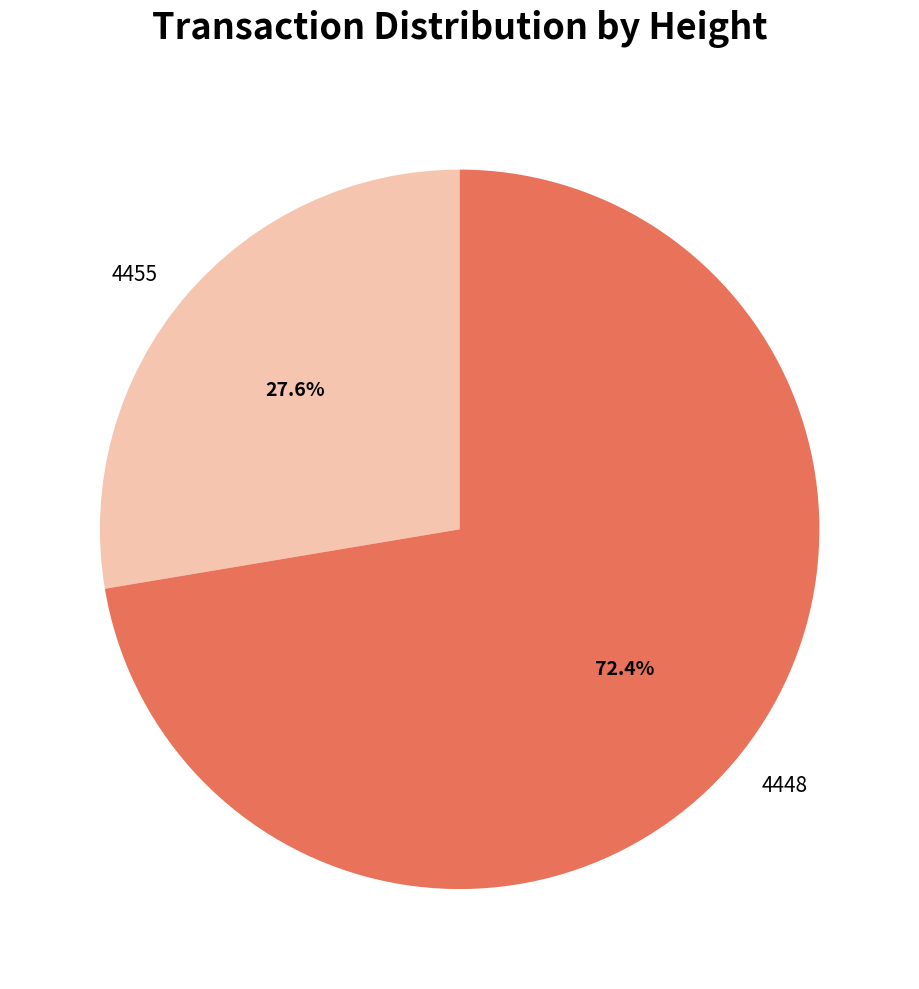

Do 4455 and 4448 together represent more than half of the pie?

Yes